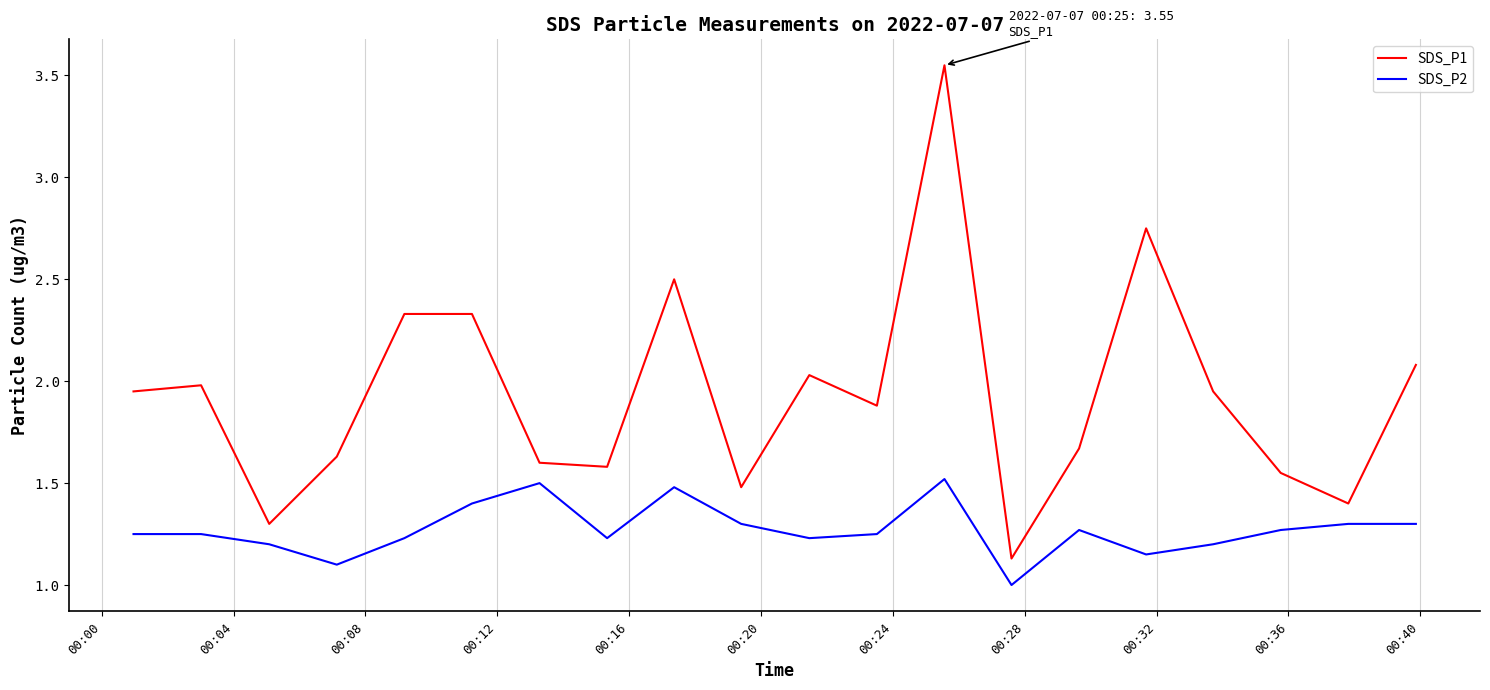

Rank the series by their average value, from lowest to highest.

SDS_P2, SDS_P1